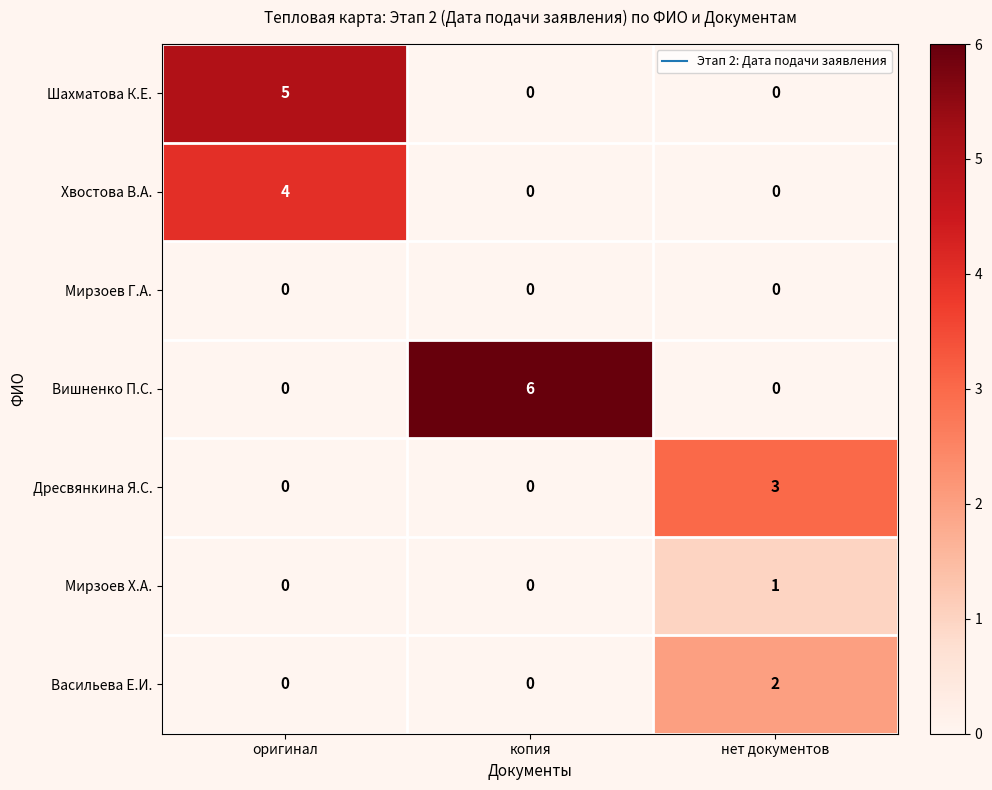

The Шахматова К.Е. series shows 0 at копия. True or false?

True